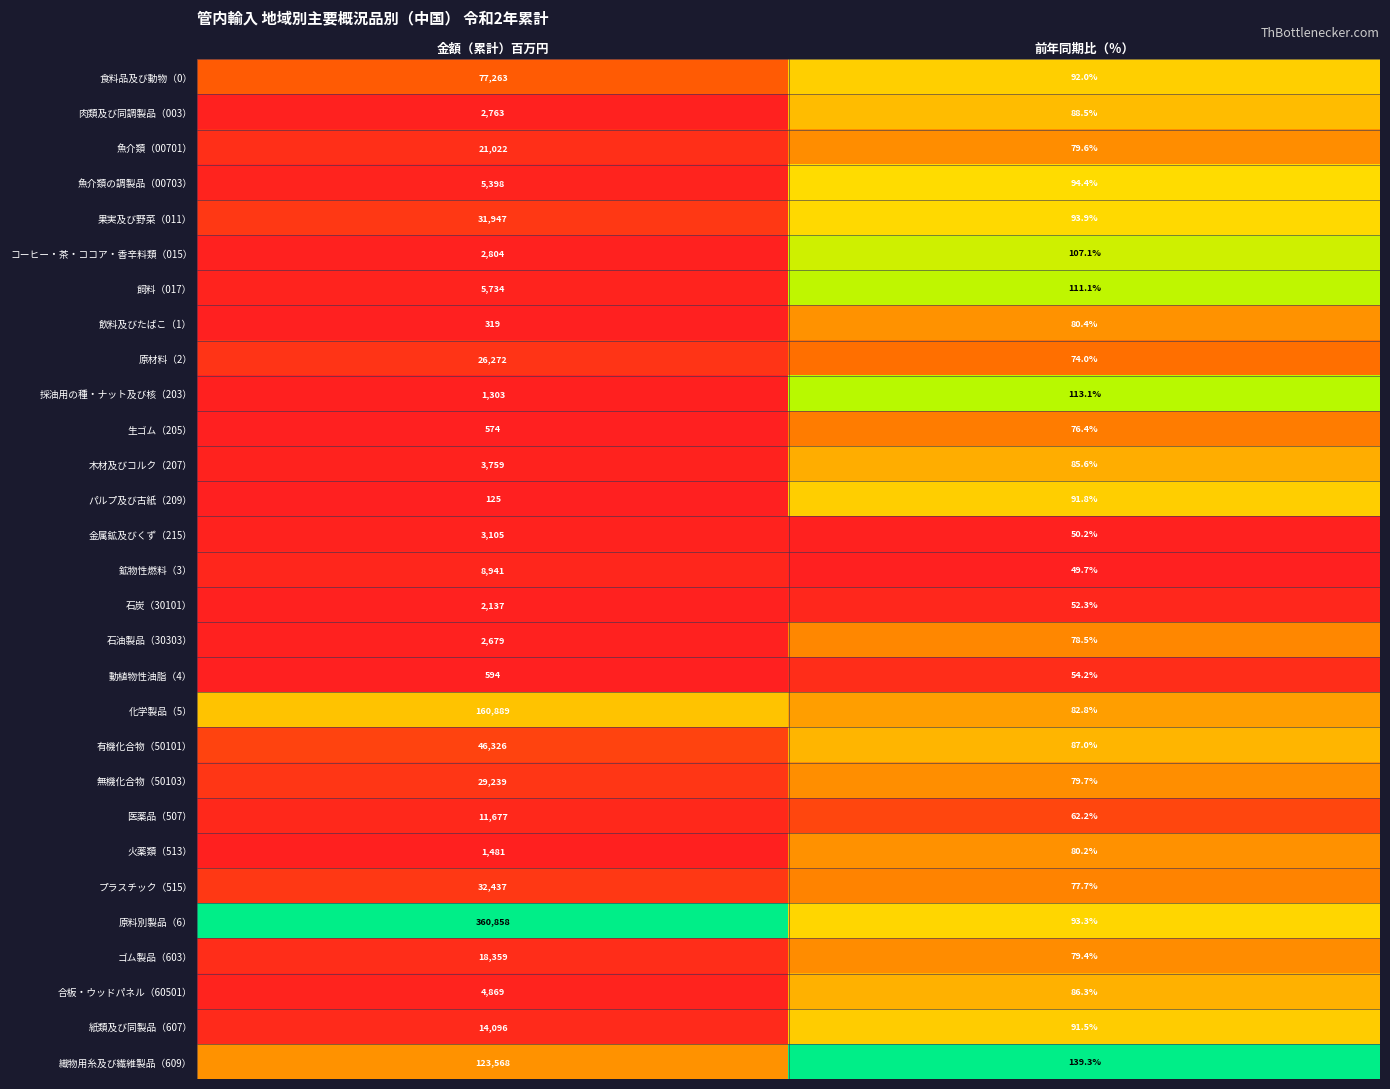

True or false: 織物用糸及び繊維製品（609） has a value of 62.4 at 前年同期比（％）.

False